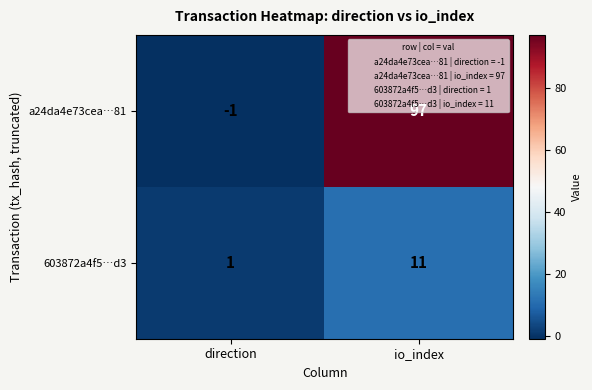

At which category is the sum across all series the highest?

io_index